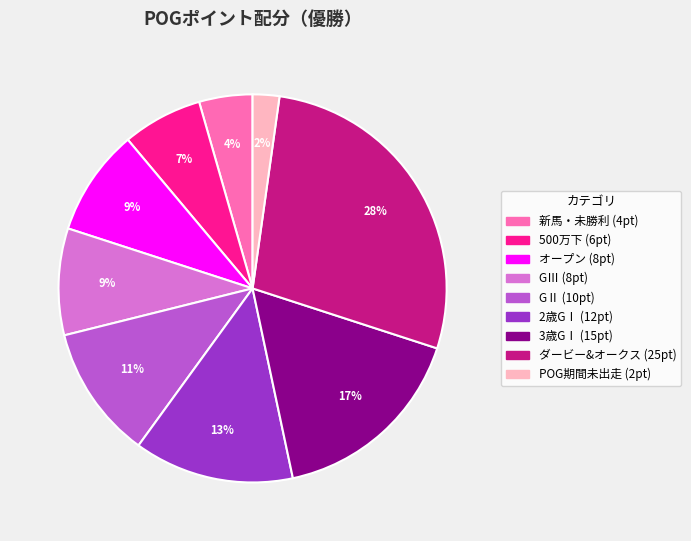

True or false: 500万下 accounts for 21% of the total.

False